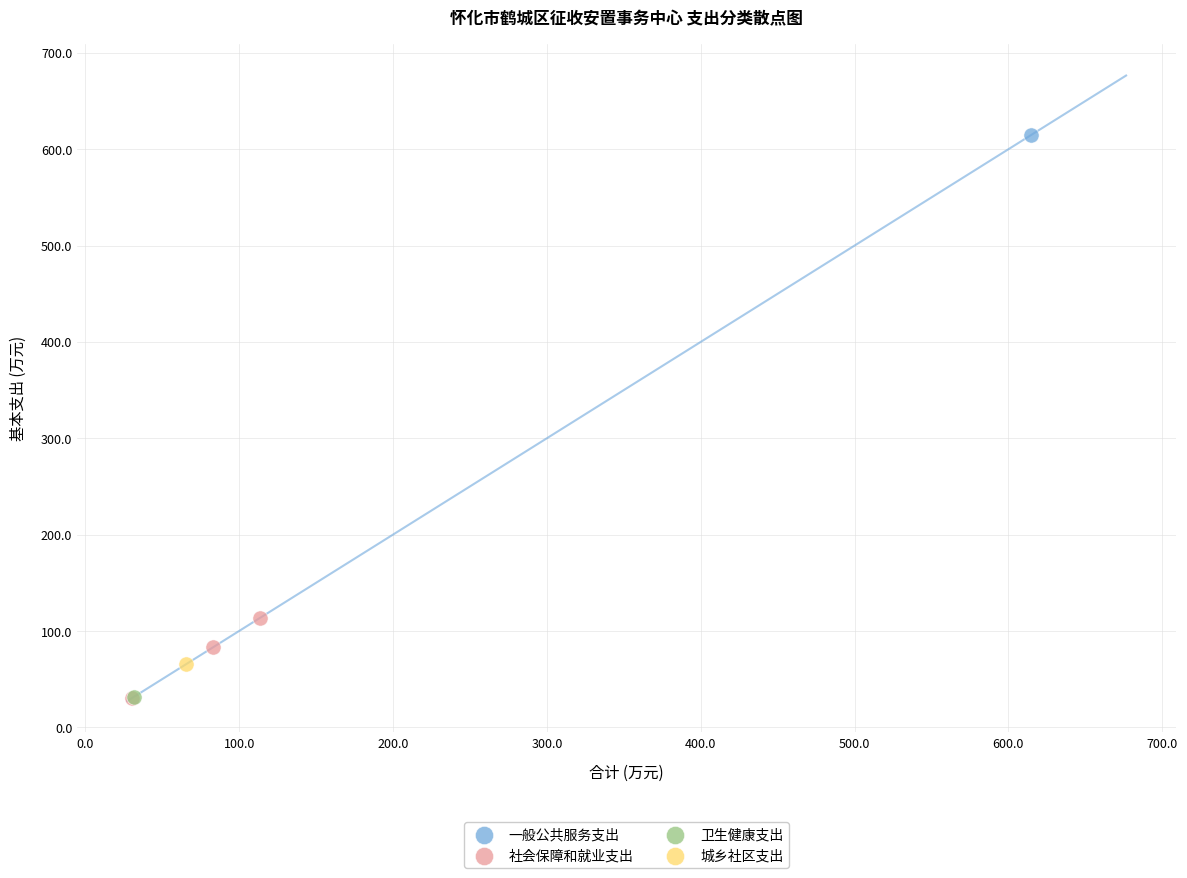

What are all the series names shown in the legend?

一般公共服务支出, 社会保障和就业支出, 卫生健康支出, 城乡社区支出